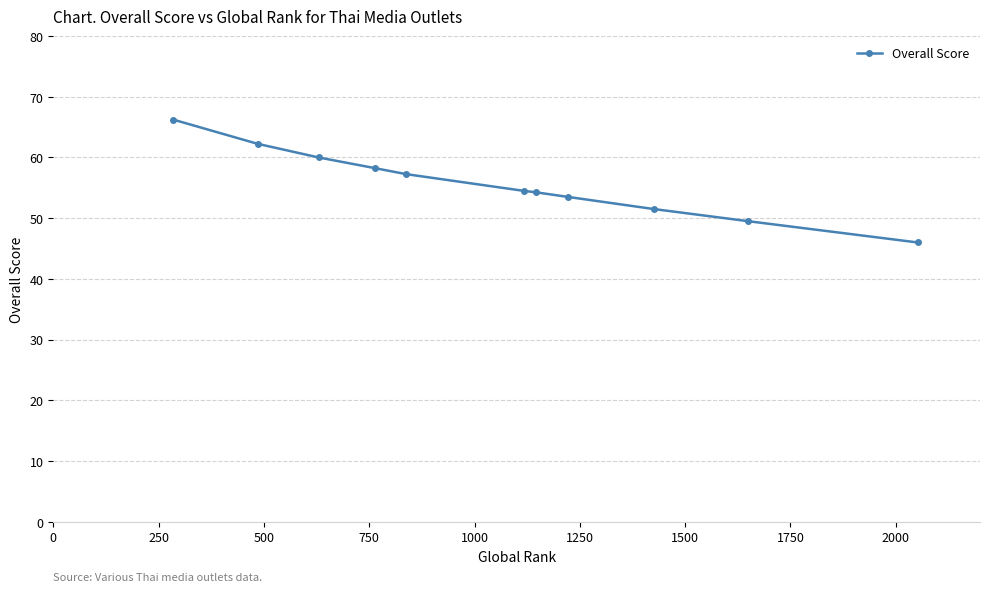

What is the average value?

55.8